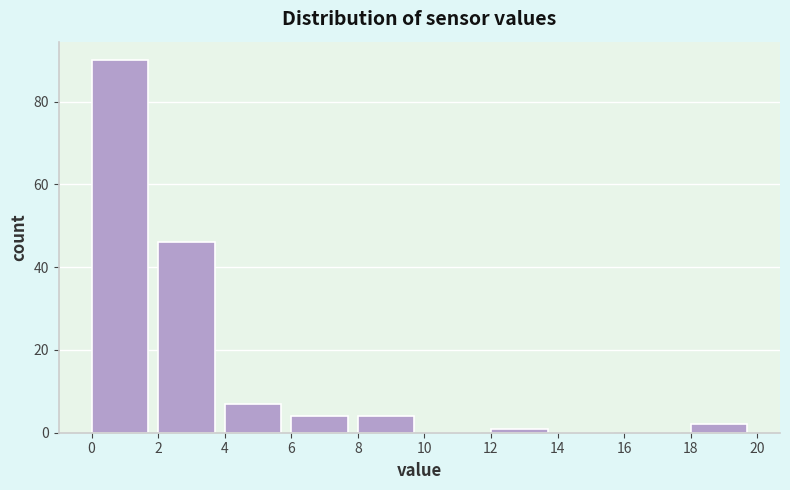

Over which range of the x-axis is the bar tallest?

0 to 2